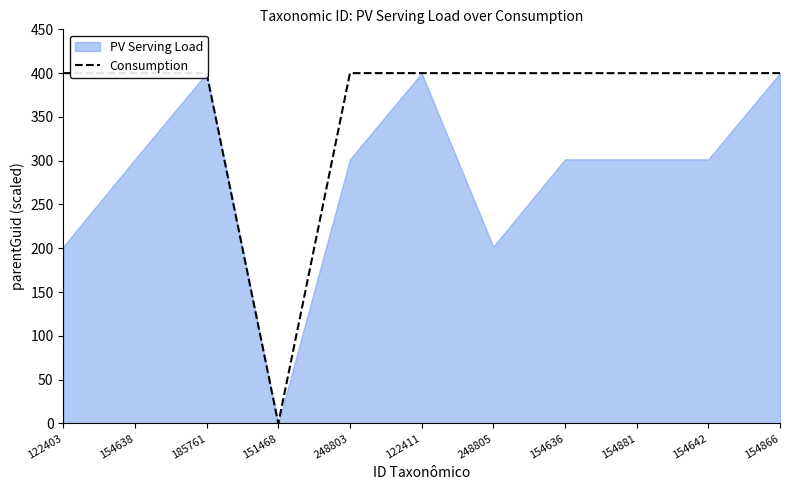

Which has a higher value, 154642 or 122403?

122403